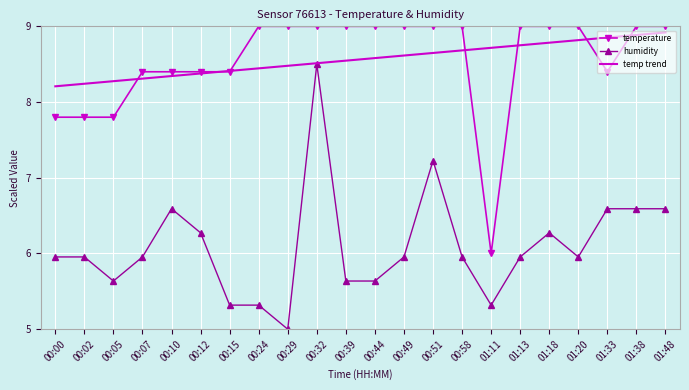

What position from the left is 01:20?

19